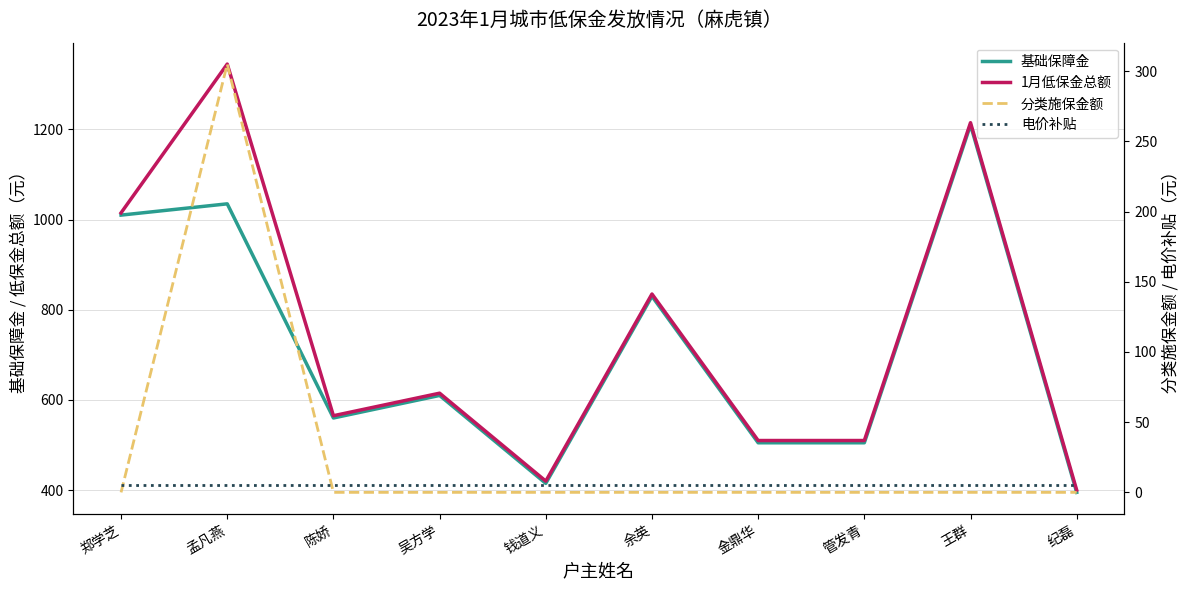

Does the chart have visible grid lines?

Yes